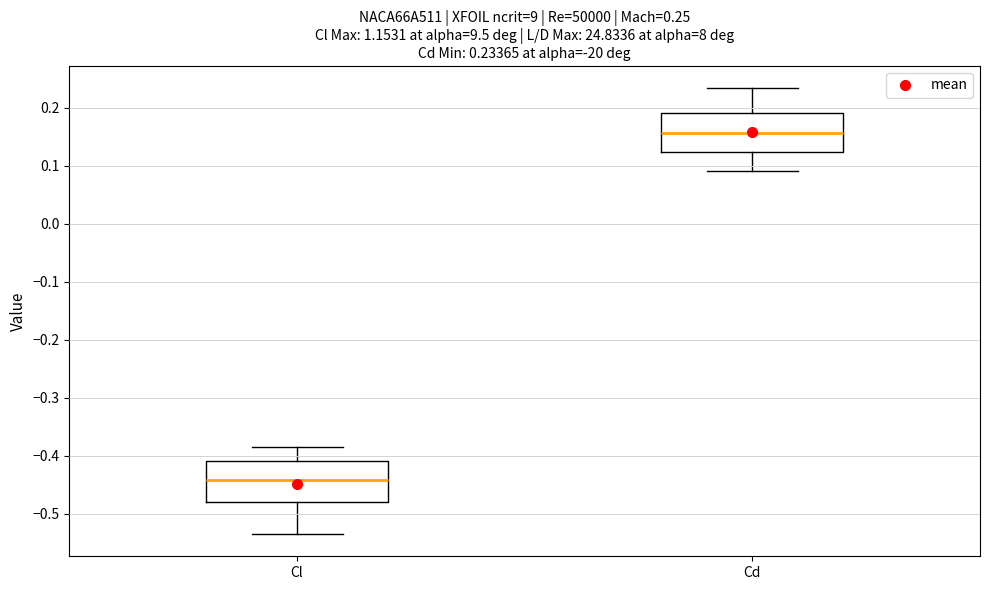

Which box has the lowest median line?

Cl